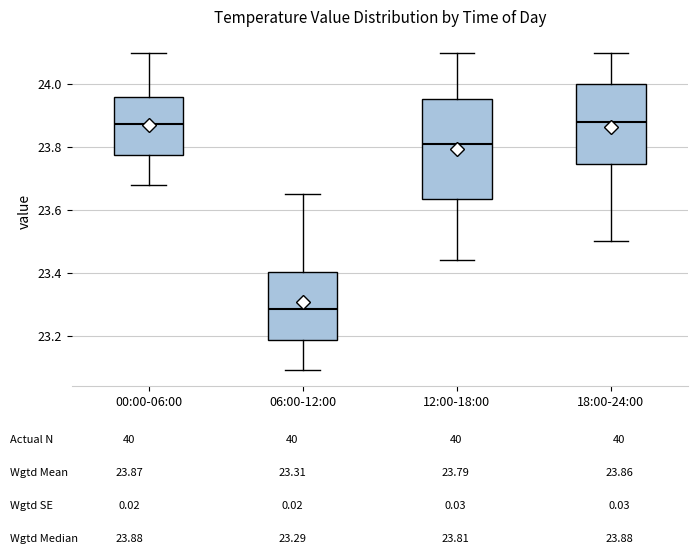

Where does the upper whisker of the box for 06:00-12:00 end on the y-axis? The values are not printed on the chart, so give them approximately, as read against the axis.

23.66